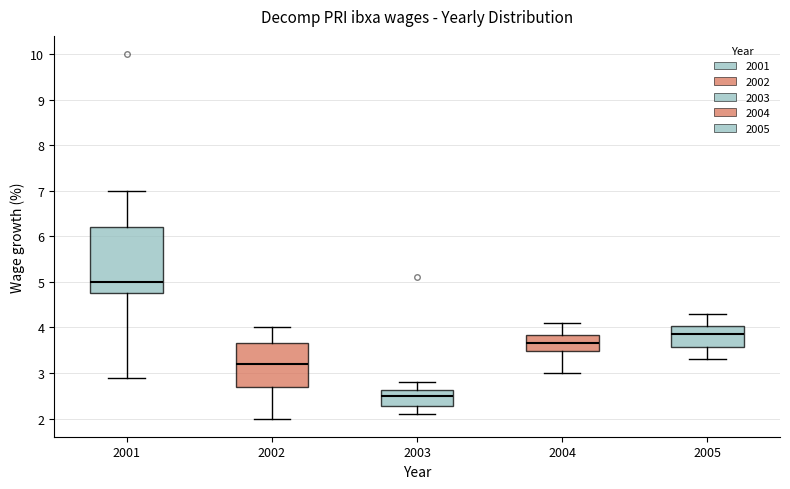

Reading left to right, read every box against the y-axis: the position of its median line, the range the box covers, and the ends of its whiskers. The values are not printed on the chart, so give them approximately, as read against the axis.

2001: median 5.0, box 4.8 to 6.2, whiskers 2.9 to 7.0
2002: median 3.2, box 2.7 to 3.7, whiskers 2.0 to 4.0
2003: median 2.5, box 2.3 to 2.6, whiskers 2.1 to 2.8
2004: median 3.7, box 3.5 to 3.8, whiskers 3.0 to 4.1
2005: median 3.9, box 3.6 to 4.0, whiskers 3.3 to 4.3